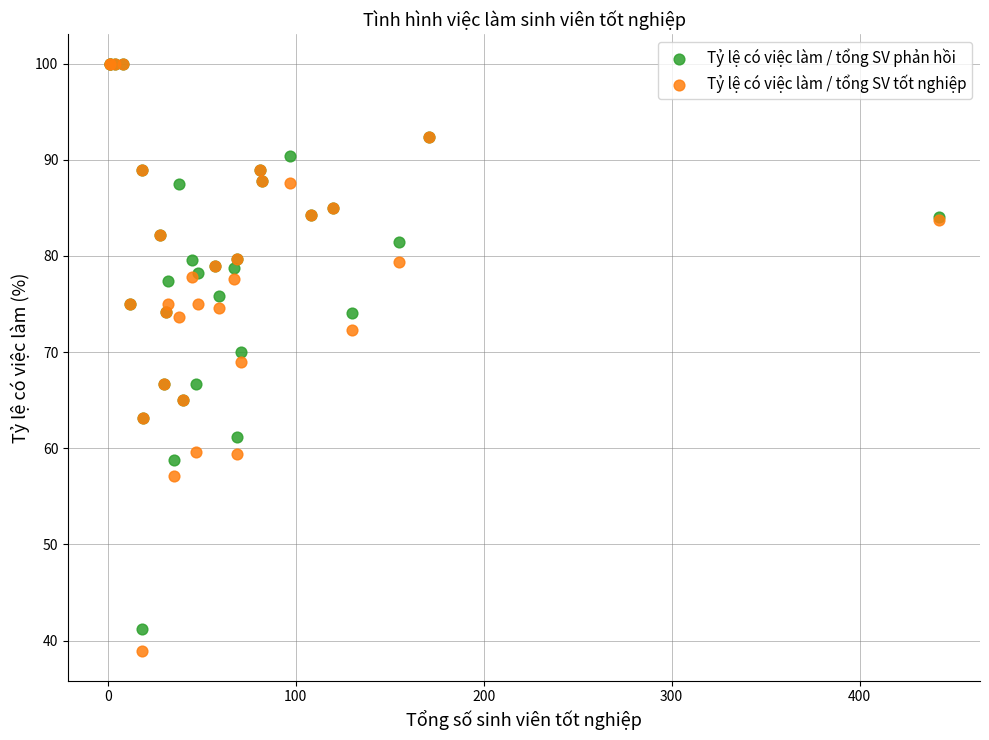

What are all the series names shown in the legend?

Tỷ lệ có việc làm / tổng SV phản hồi, Tỷ lệ có việc làm / tổng SV tốt nghiệp